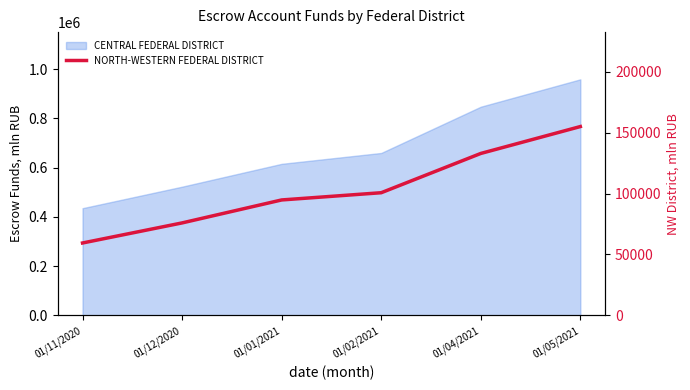

What is the average value?

103106